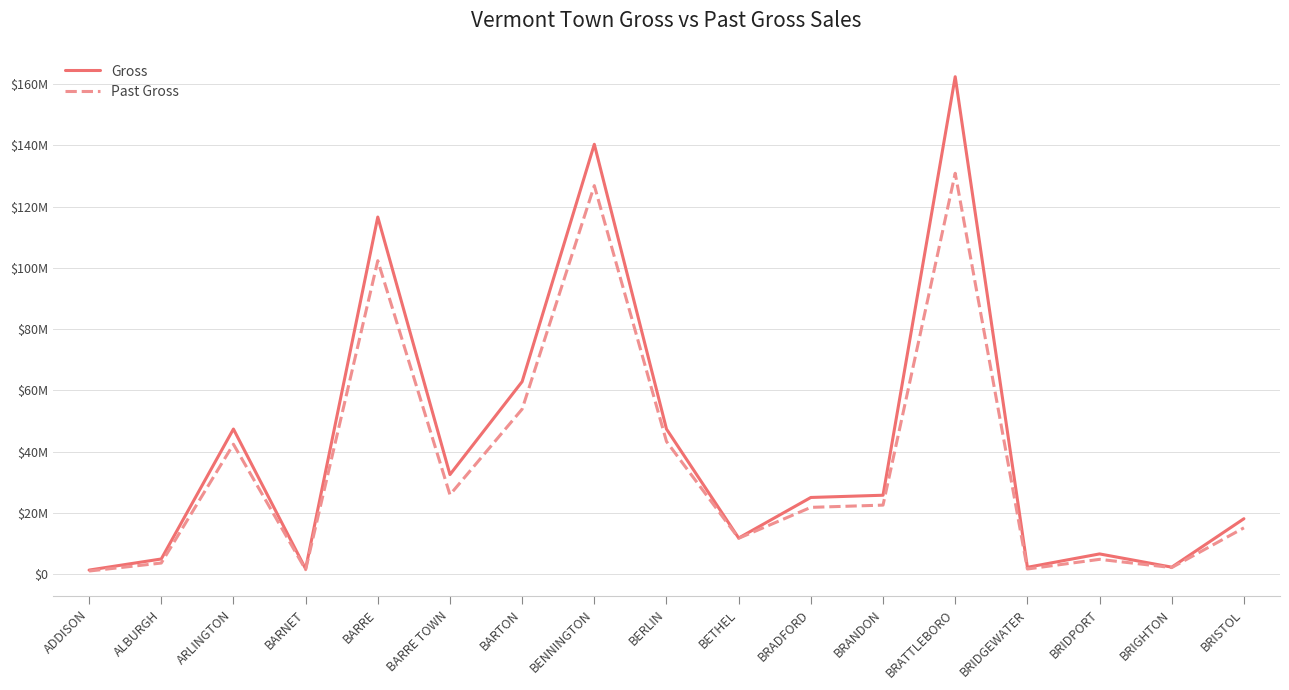

What are all the series names shown in the legend?

Gross, Past Gross